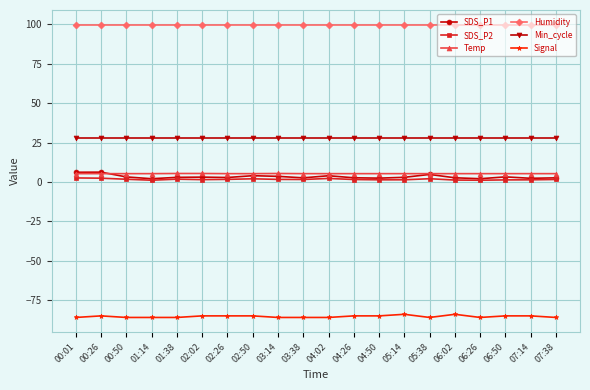

Is this an area chart (filled region under the line)?

No